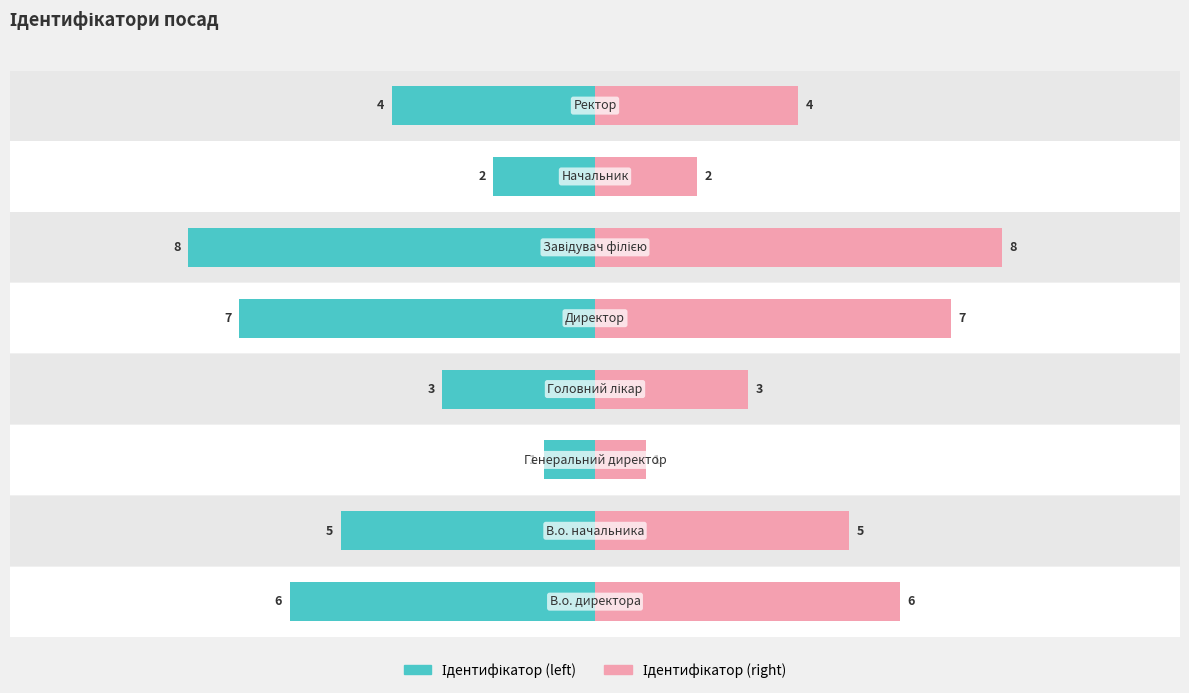

Read the Ідентифікатор (left) value at 3.

3